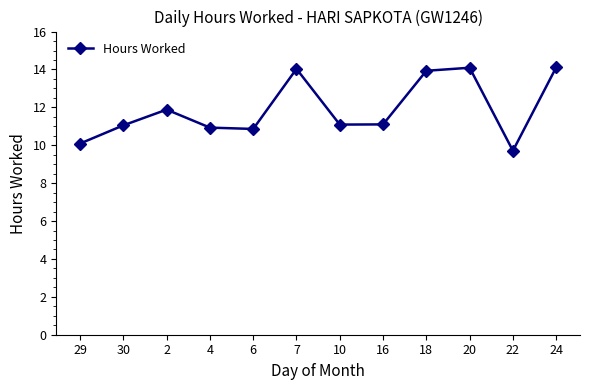

What is the difference between the maximum and minimum values?

4.4